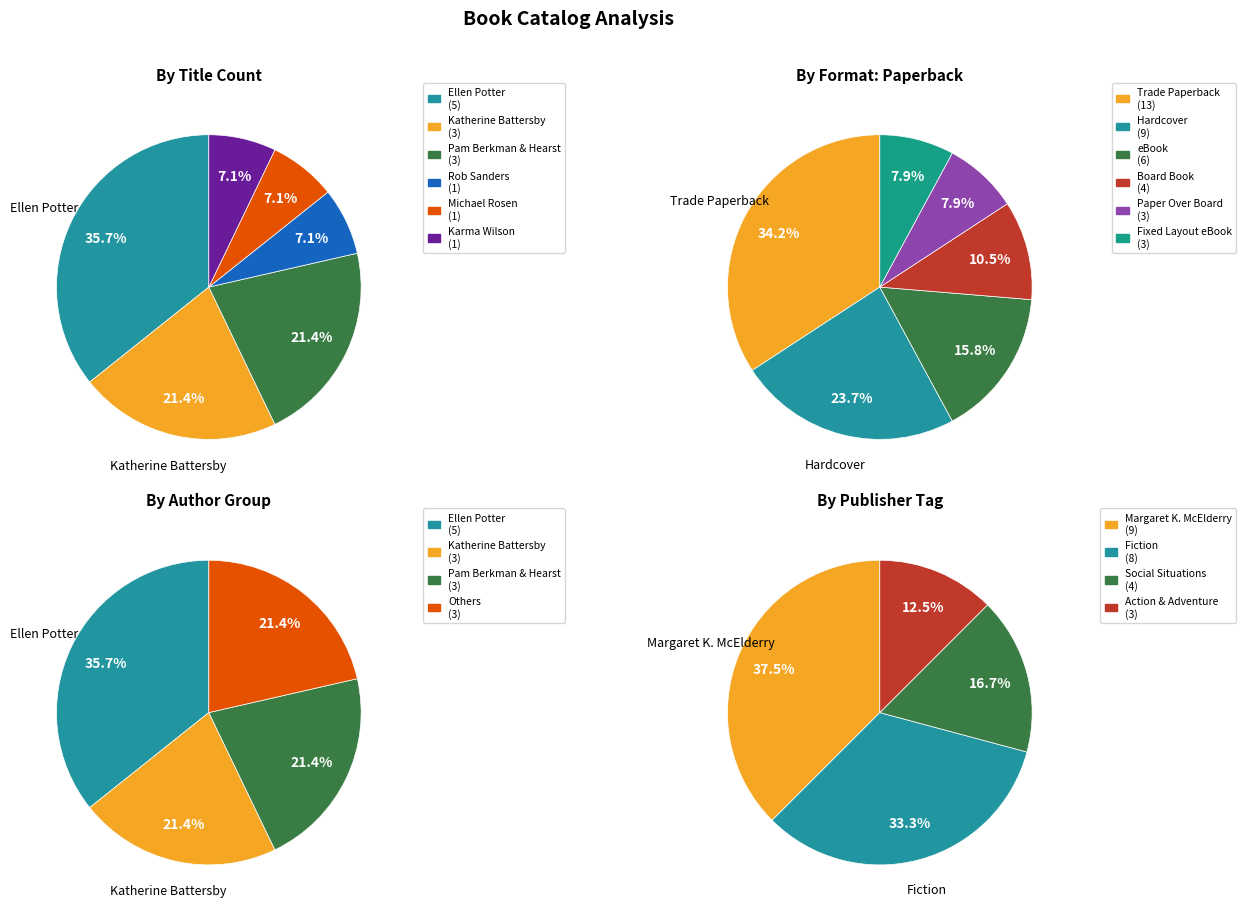

To the nearest percent, what is the average slice percentage?

17%